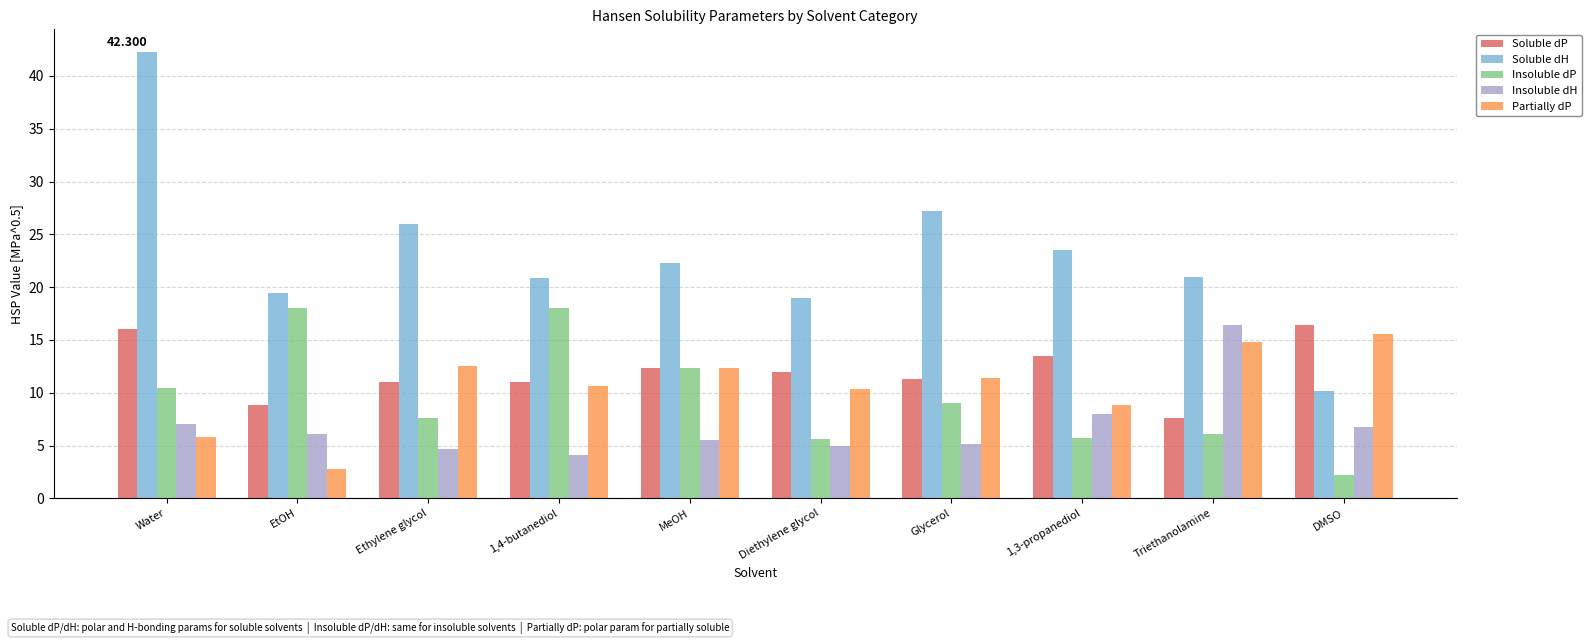

What value does the Soluble dH series have at 1,3-propanediol?

23.5